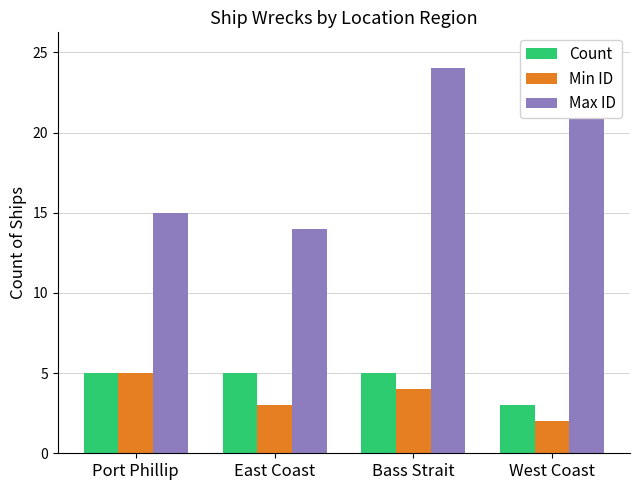

Is it true that Count equals 5 at Port Phillip?

True